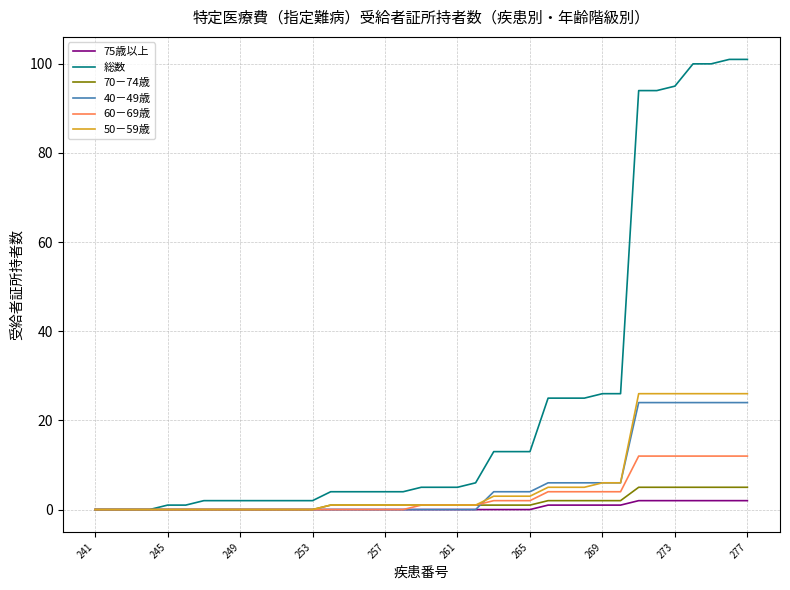

Reading left to right, what are all the values shown in this chart?

75歳以上: 0	0	0	0	0	0	0	0	0	0	0	0	0	0	0	0	0	0	0	0	0	0	0	0	0	1	1	1	1	1	2	2	2	2	2	2	2
総数: 0	0	0	0	1	1	2	2	2	2	2	2	2	4	4	4	4	4	5	5	5	6	13	13	13	25	25	25	26	26	94	94	95	100	100	101	101
70－74歳: 0	0	0	0	0	0	0	0	0	0	0	0	0	1	1	1	1	1	1	1	1	1	1	1	1	2	2	2	2	2	5	5	5	5	5	5	5
40－49歳: 0	0	0	0	0	0	0	0	0	0	0	0	0	0	0	0	0	0	0	0	0	0	4	4	4	6	6	6	6	6	24	24	24	24	24	24	24
60－69歳: 0	0	0	0	0	0	0	0	0	0	0	0	0	0	0	0	0	0	1	1	1	1	2	2	2	4	4	4	4	4	12	12	12	12	12	12	12
50－59歳: 0	0	0	0	0	0	0	0	0	0	0	0	0	1	1	1	1	1	1	1	1	1	3	3	3	5	5	5	6	6	26	26	26	26	26	26	26